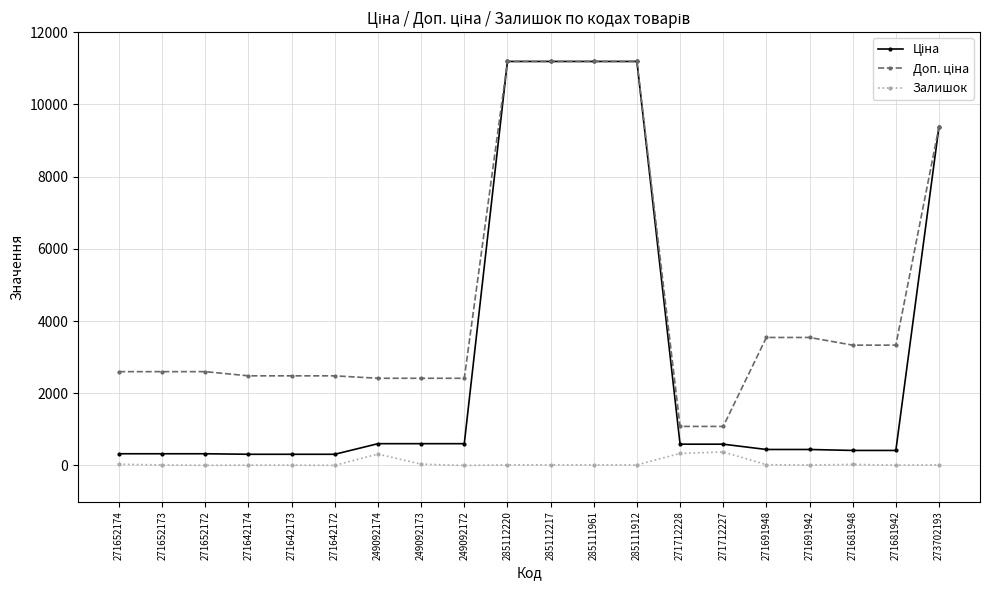

The Залишок series shows 38.0 at 249092173. True or false?

True